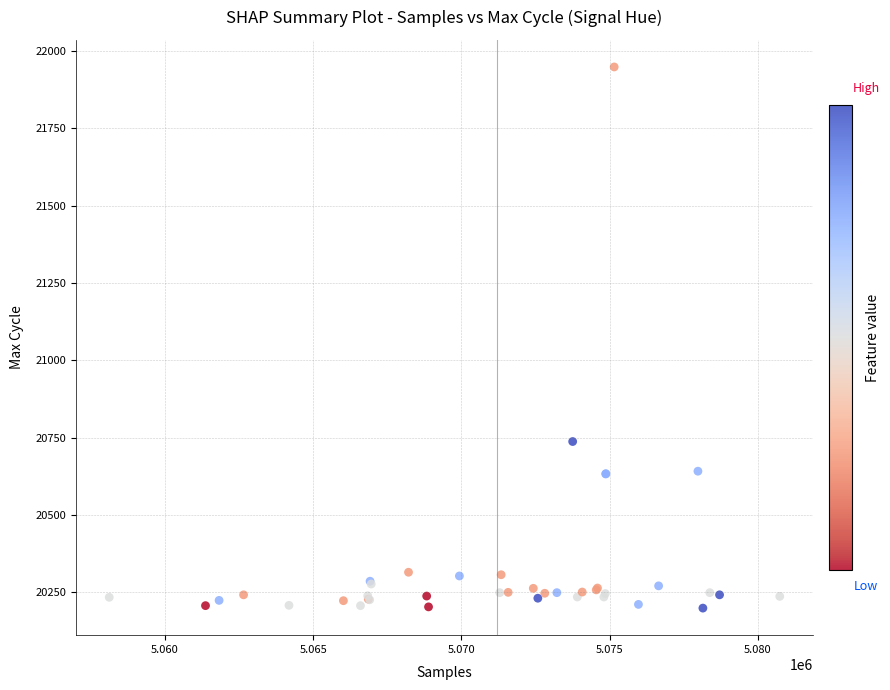

What Y value in the scatter plot is closest to 21073?

20737